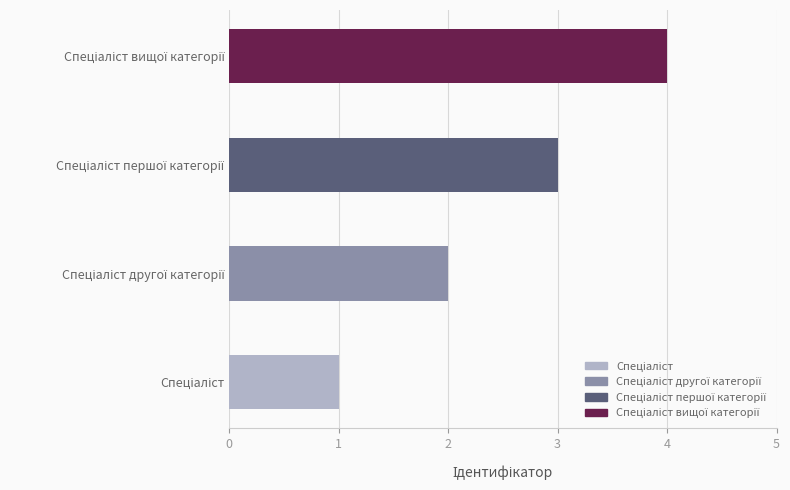

Count the number of categories in the chart.

4